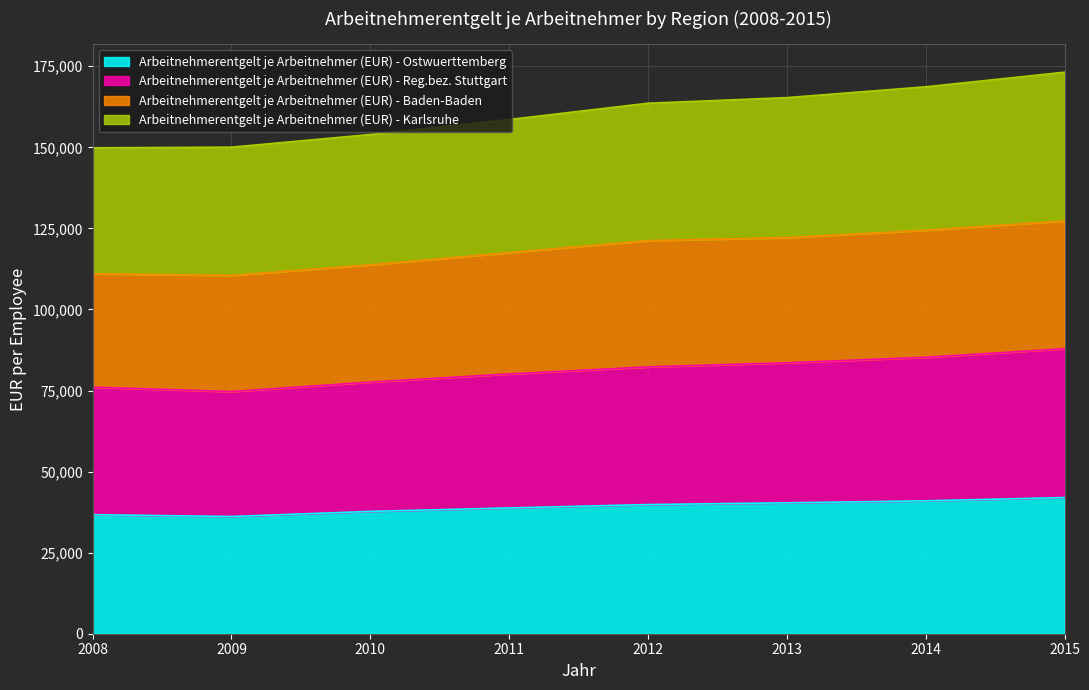

How many data points in Arbeitnehmerentgelt je Arbeitnehmer (EUR) - Karlsruhe are above 163603?

3